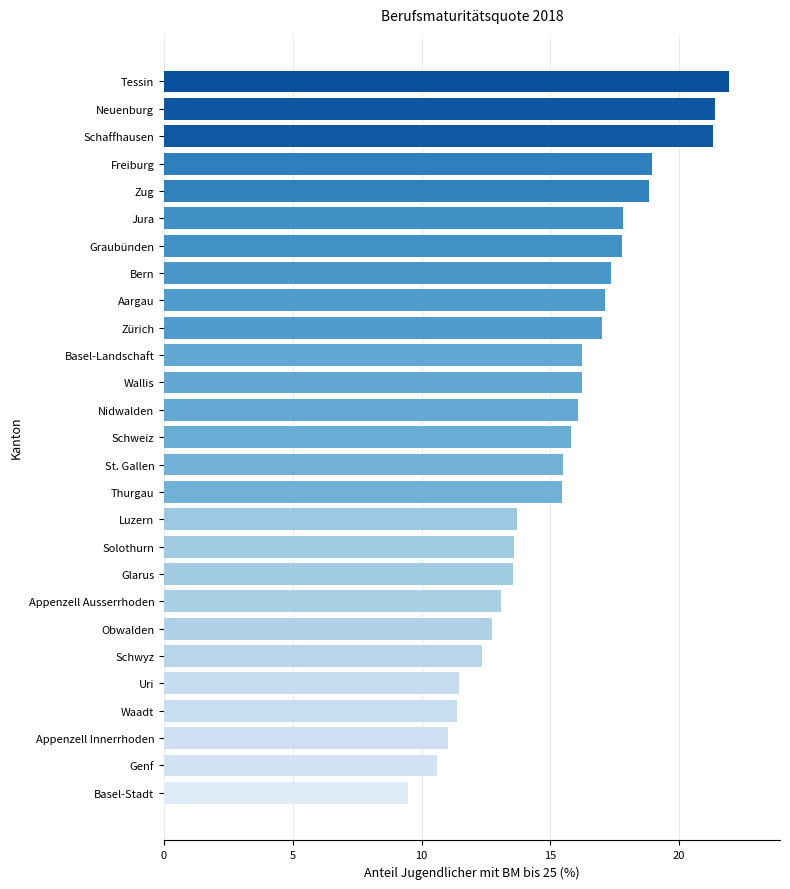

Are the bars horizontal?

Yes